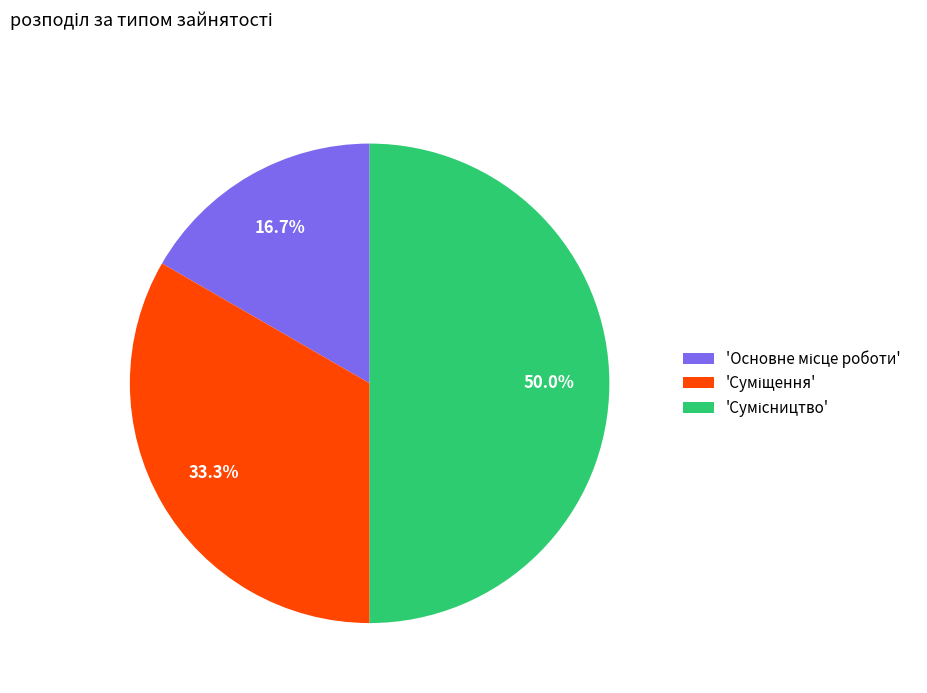

How many segments does this pie chart have?

3